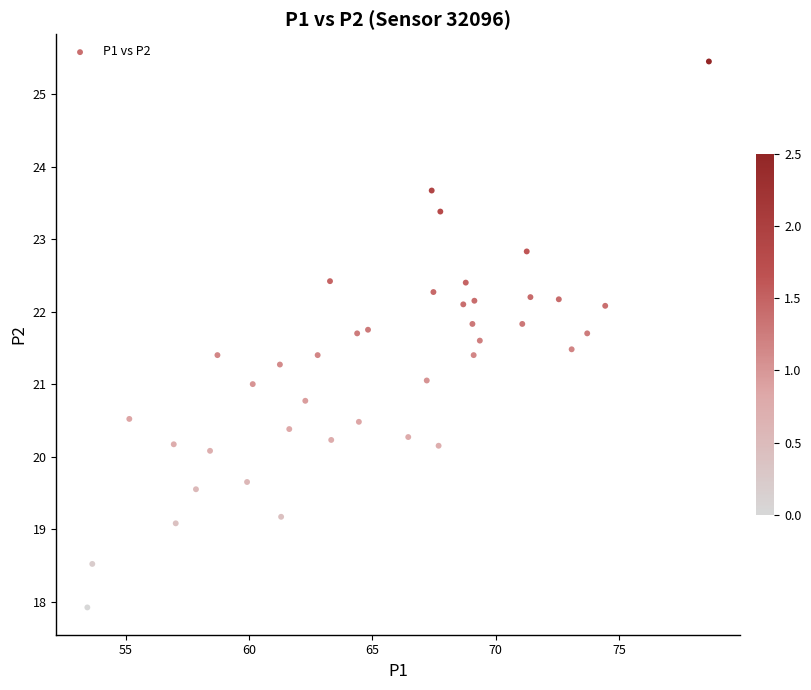

What is the range of X values (max minus min)?

25.2